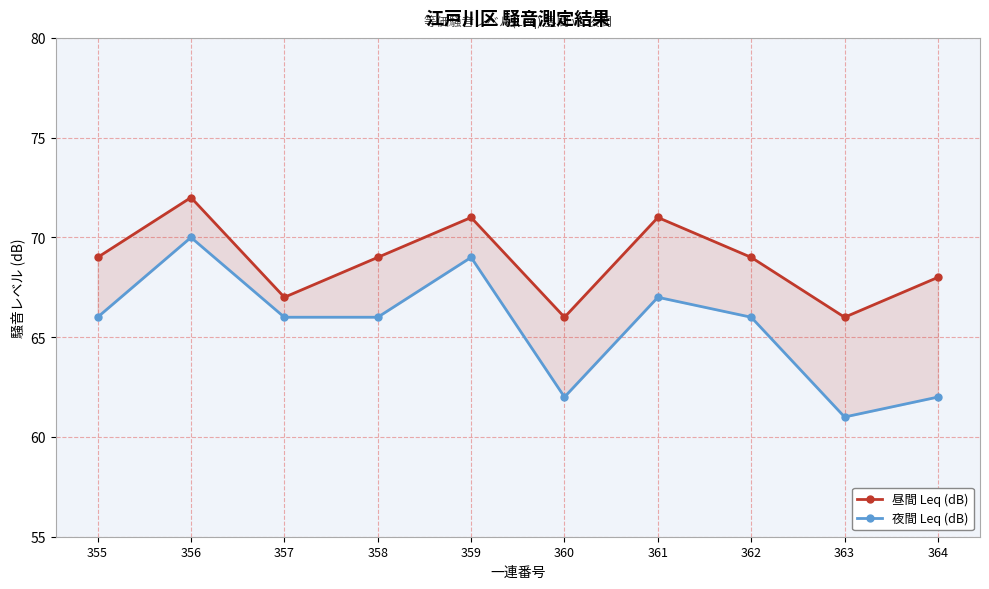

What is the maximum value for 昼間 Leq (dB)?

72